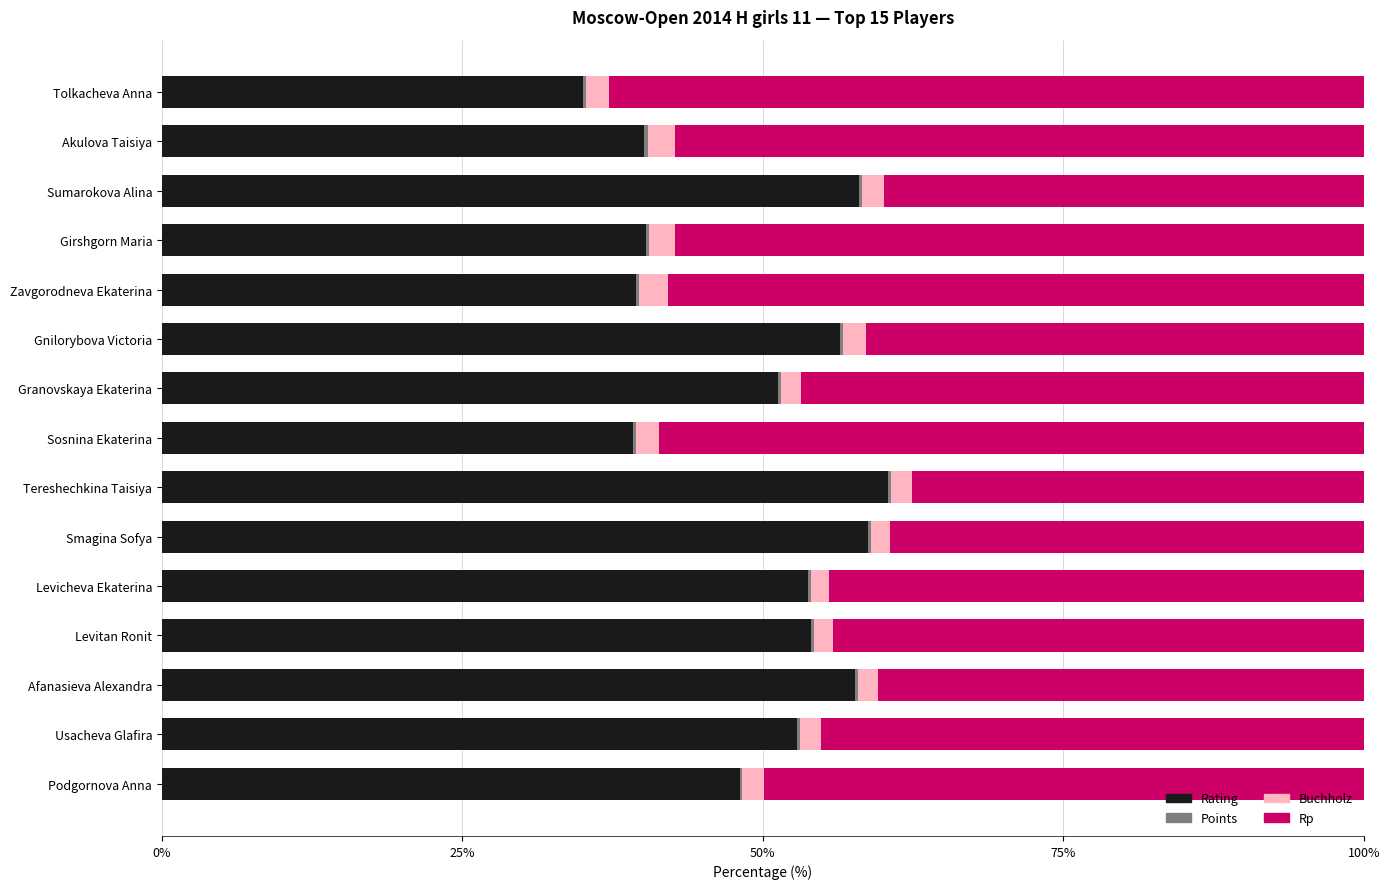

The Rating series shows 79.0 at Usacheva Glafira. True or false?

False